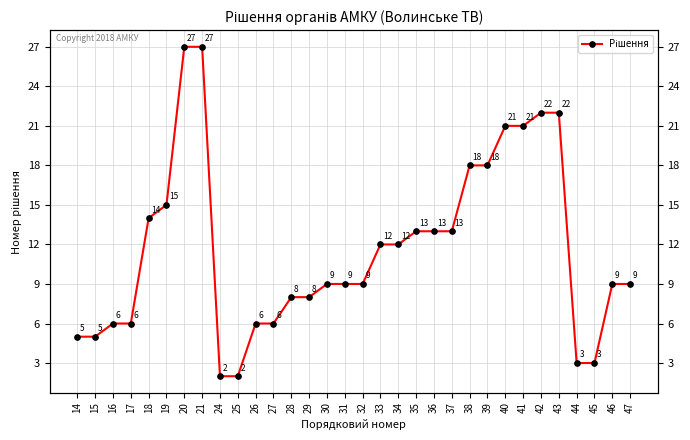

Where is the data nearest to the value 14?

18